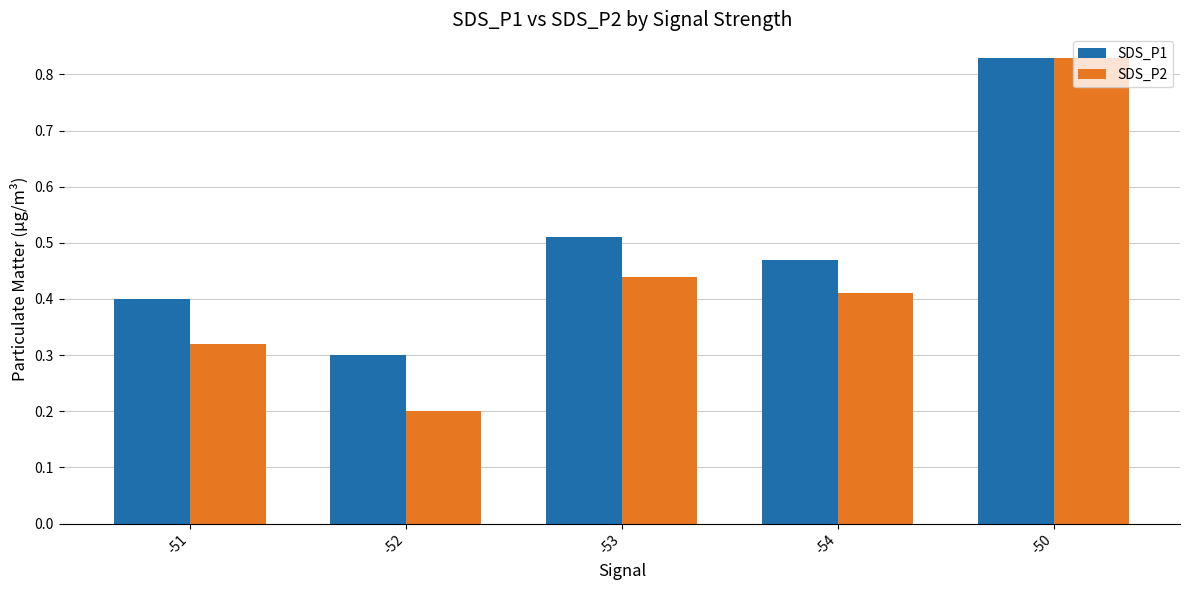

Which series has the largest range (max minus min)?

SDS_P2